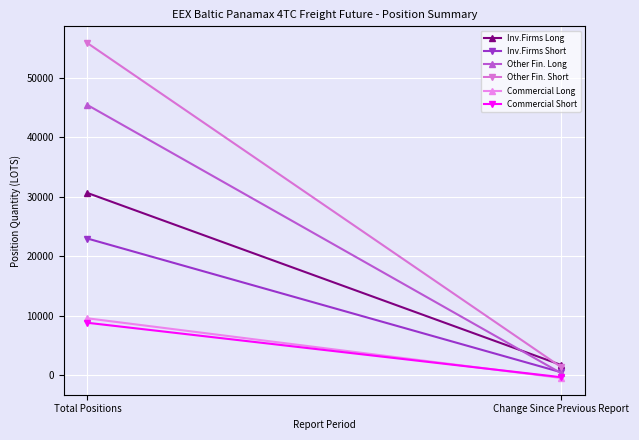

What is the maximum value for Inv.Firms Short?

22985.0